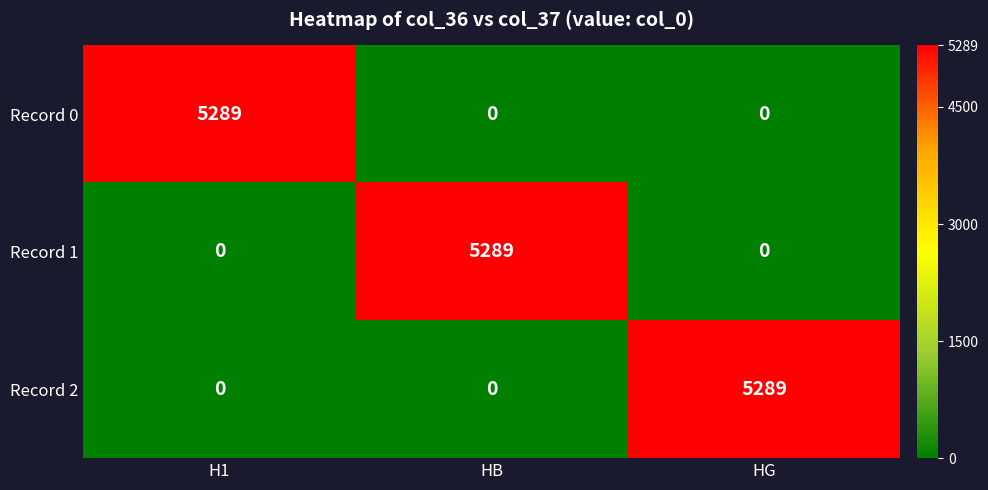

Reading left to right, extract all data points from this chart.

Record 0: H1=5289	HB=0	HG=0
Record 1: H1=0	HB=5289	HG=0
Record 2: H1=0	HB=0	HG=5289